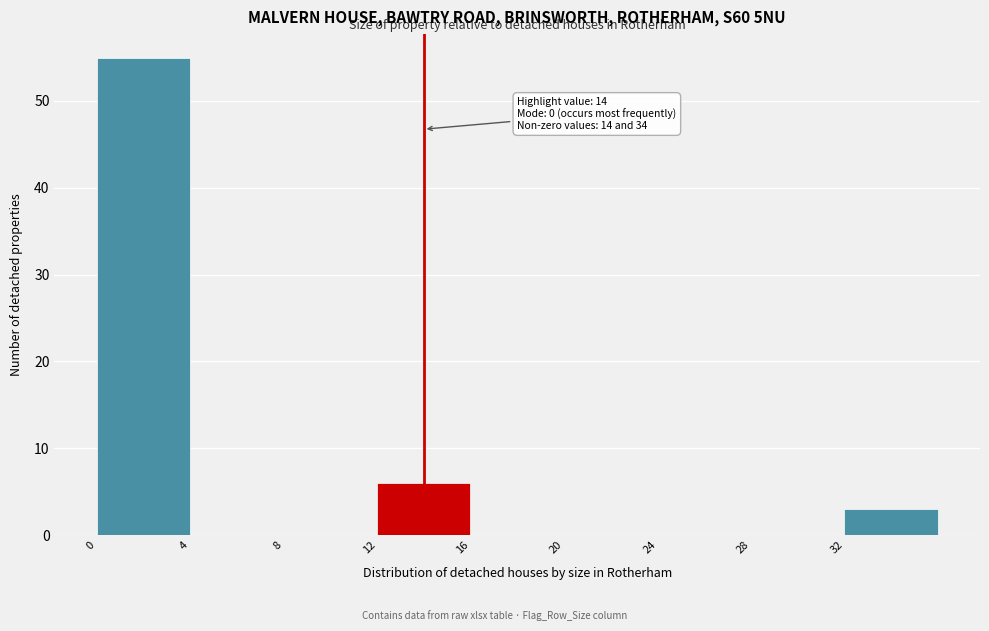

Which range on the x-axis has the tallest bar?

0 to 4